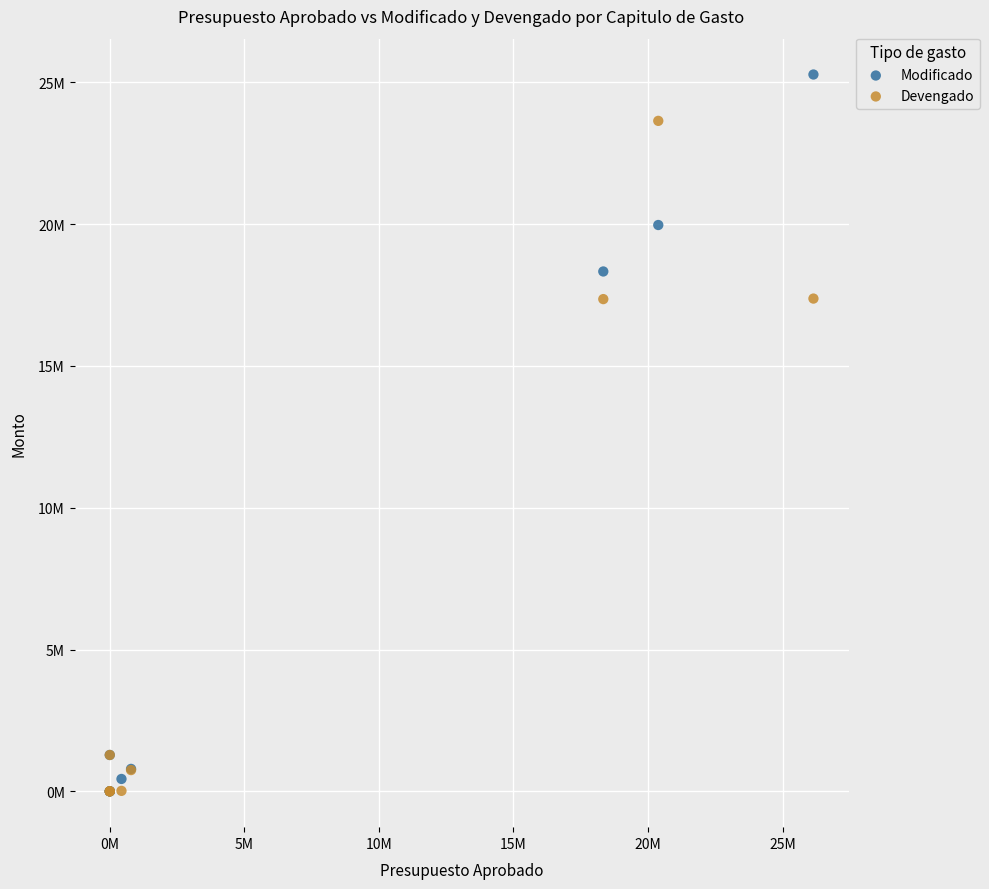

Which series contains the highest Y value?

Modificado